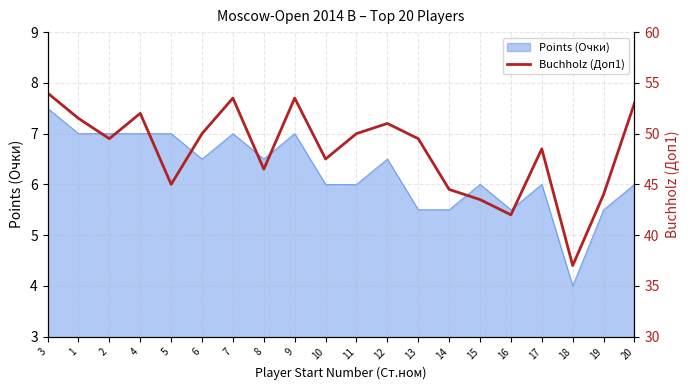

True or false: Points (Очки) has a value of 3.5 at 1.

False